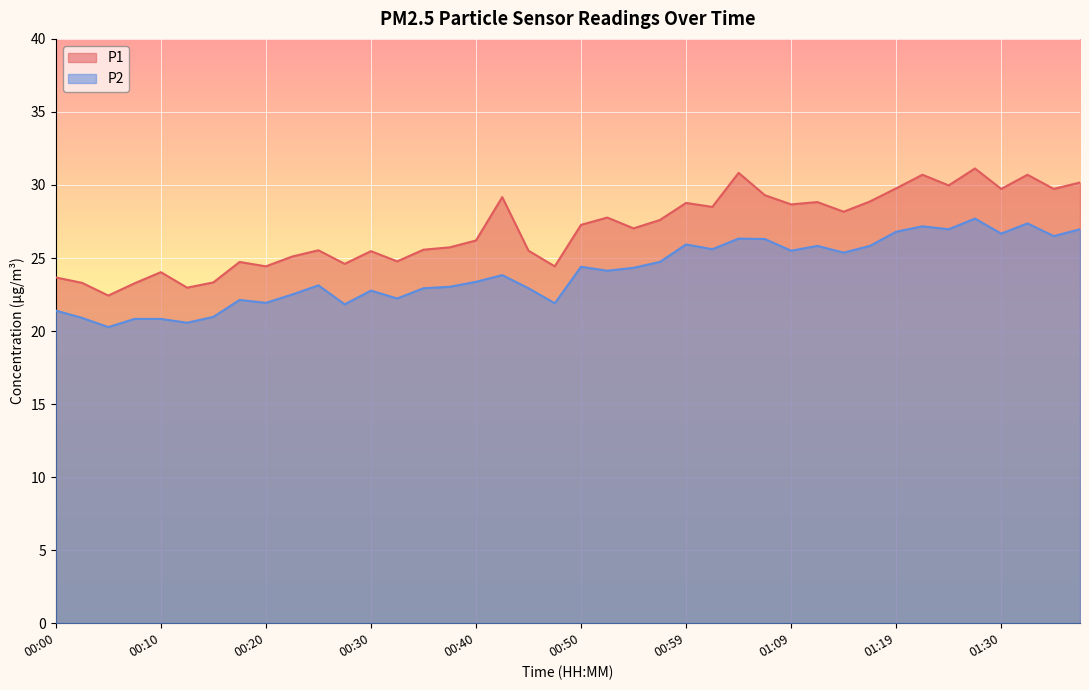

True or false: P1 has more than 2 interior local peaks.

True